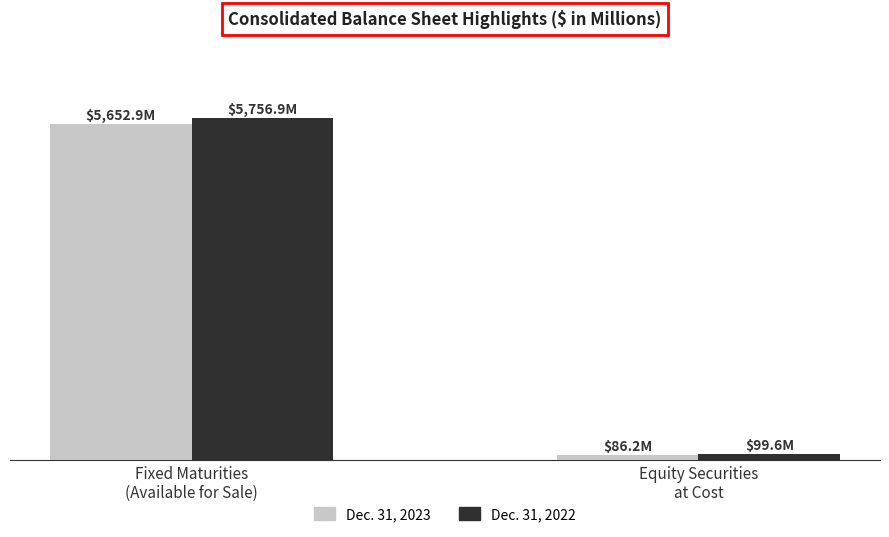

Are the bars grouped side by side (vs. stacked)?

Yes